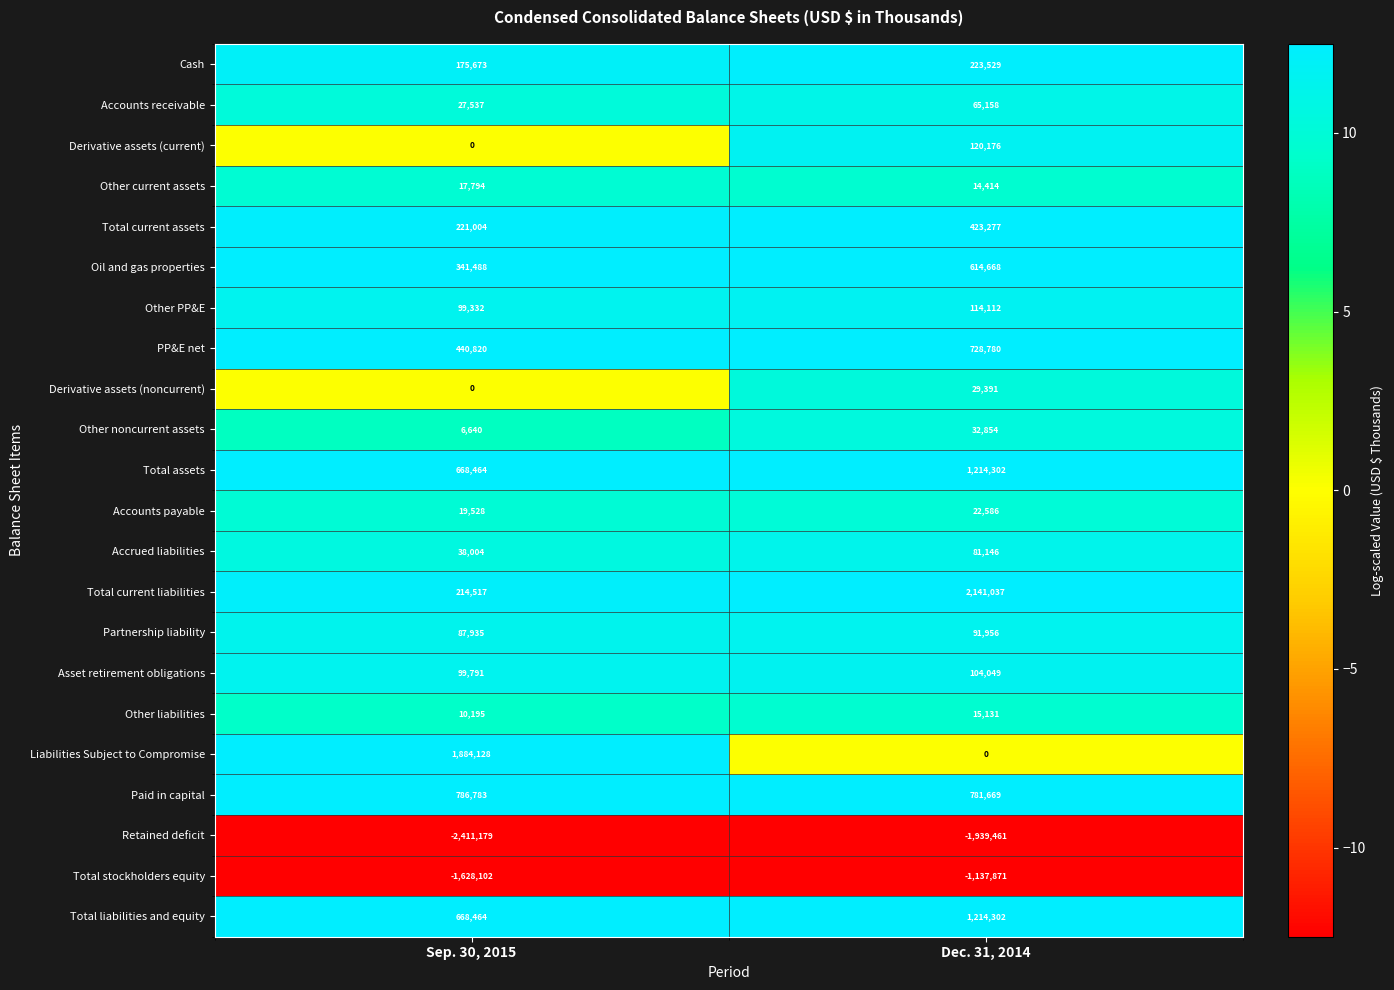

What is the sum of the Derivative assets (noncurrent) values at Dec. 31, 2014 and Sep. 30, 2015?

29391